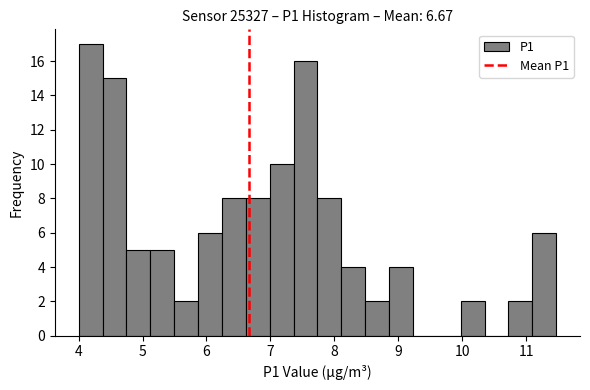

Read against the x-axis, roughly where is the centre of the tallest bar?

4.2